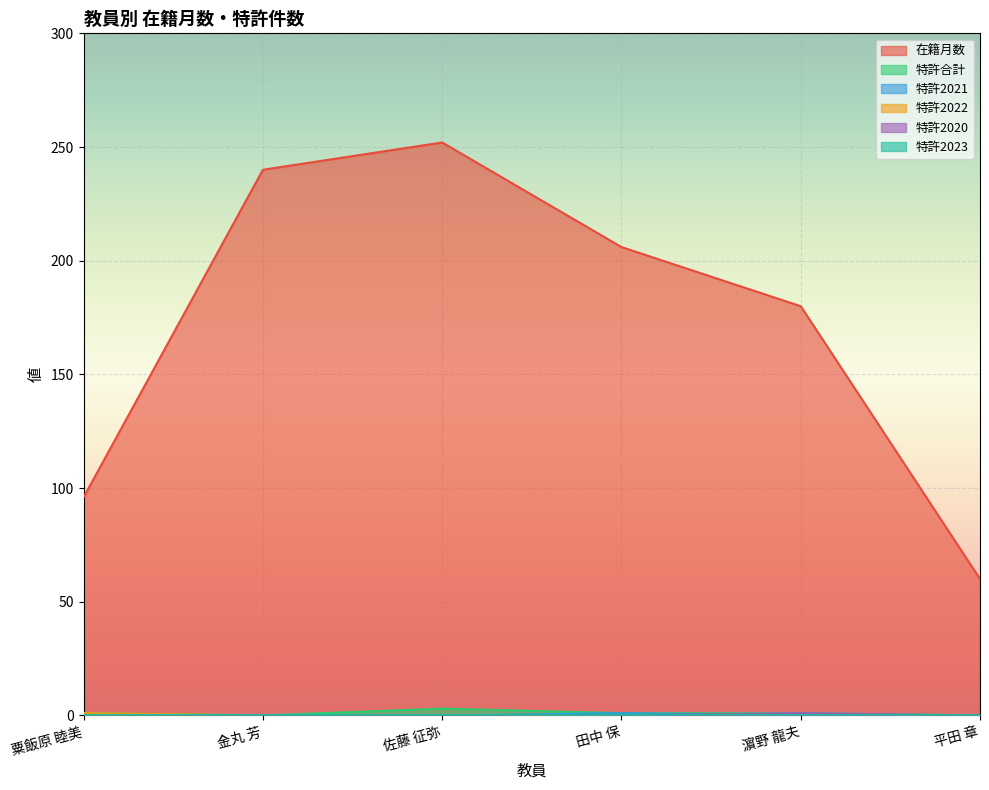

Where is 在籍月数 nearest to the value 156?

濵野 龍夫